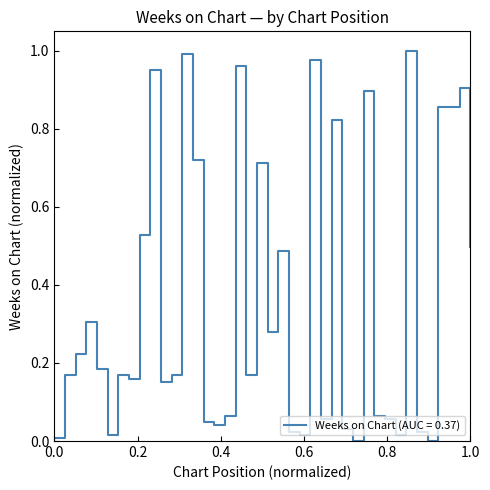

How many points are higher than both their immediate neighbors (excluding endpoints)?

12